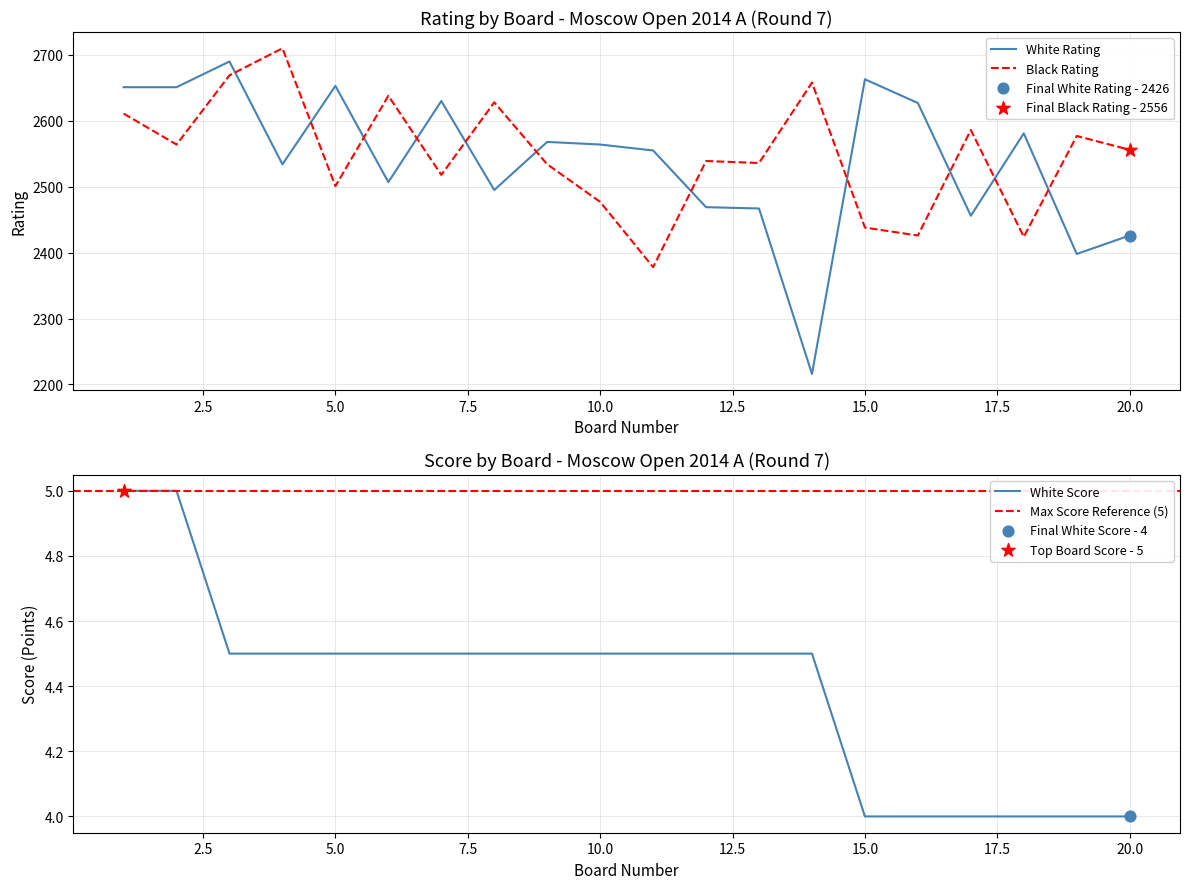

Which series has the largest total across all categories?

Black Rating (Рейт)